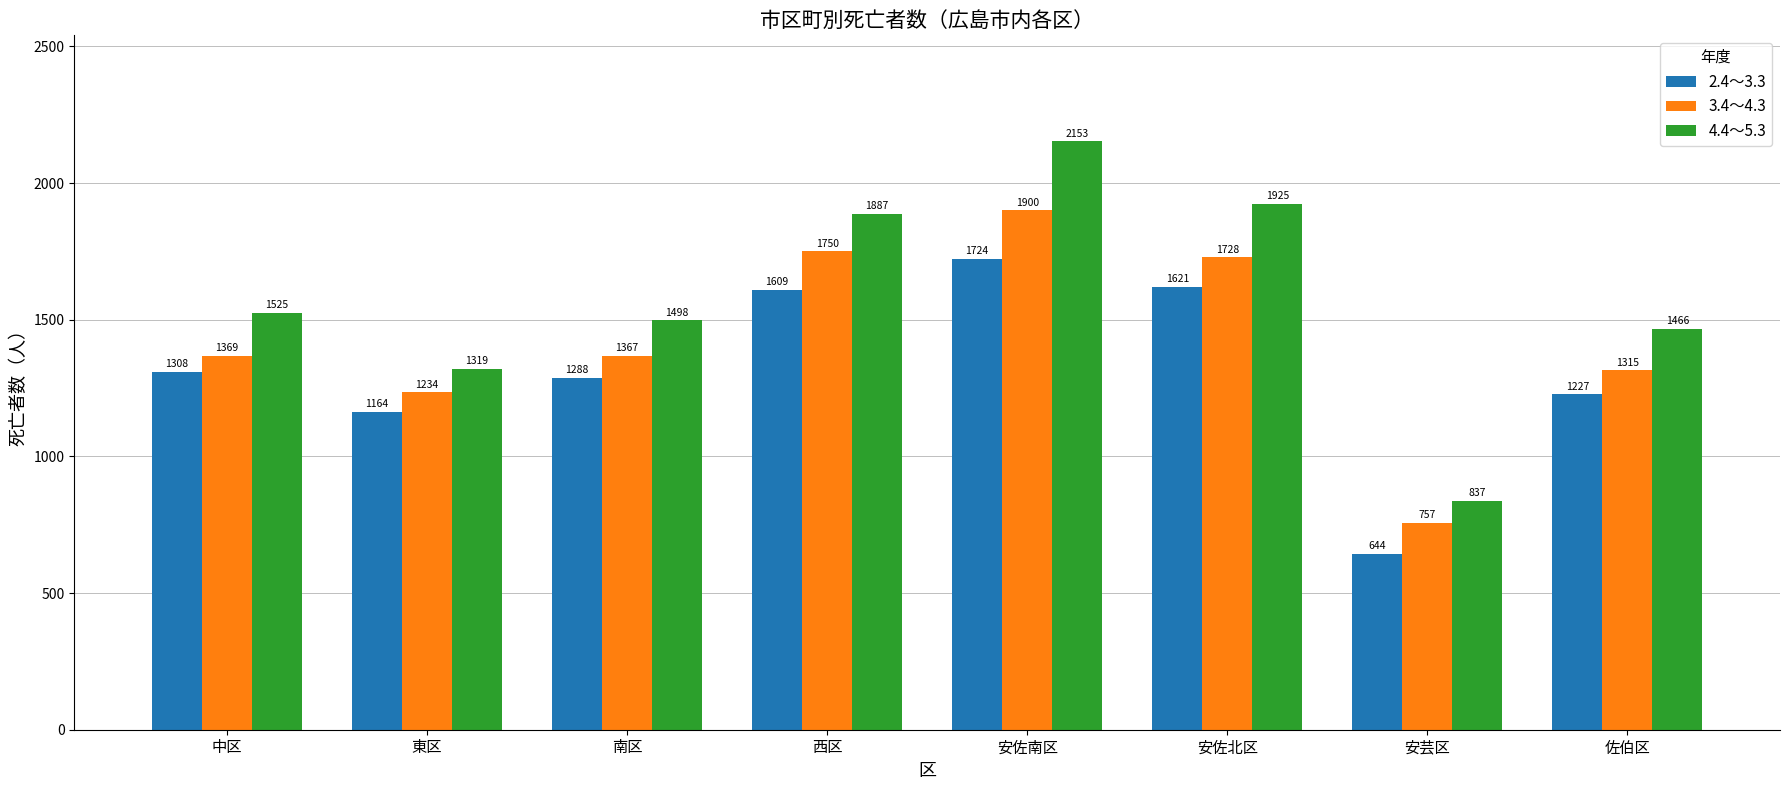

Does the chart contain stacked bars?

No